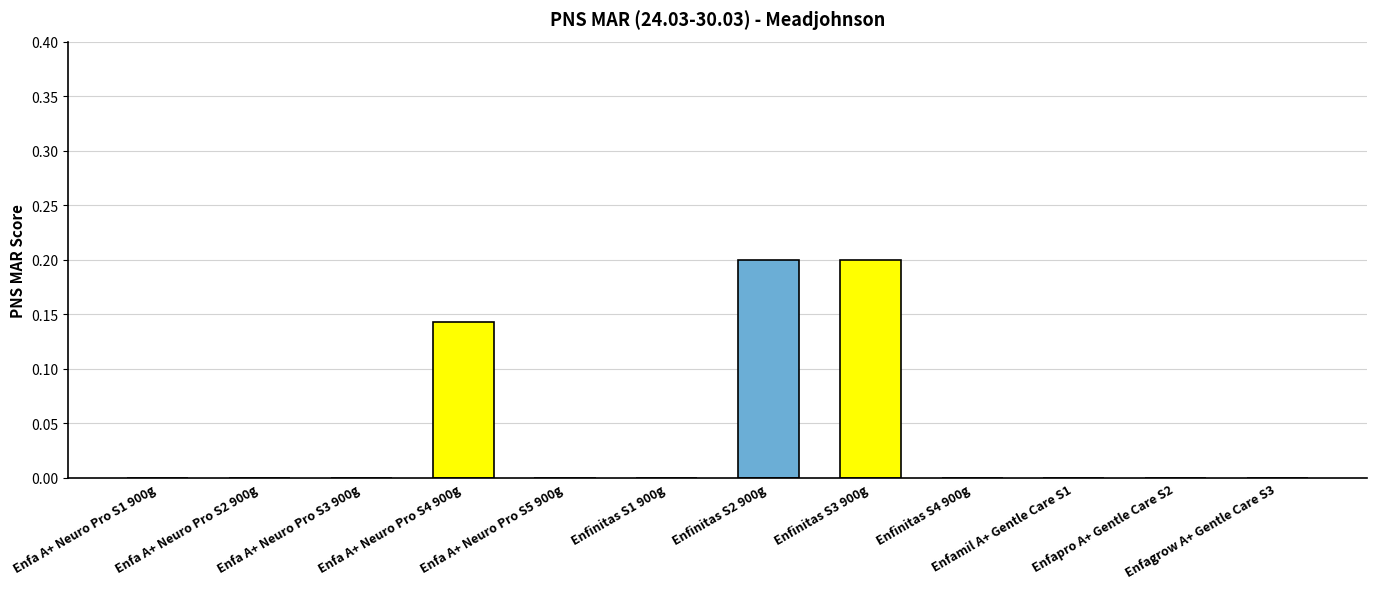

What is the sum of all values?

0.5